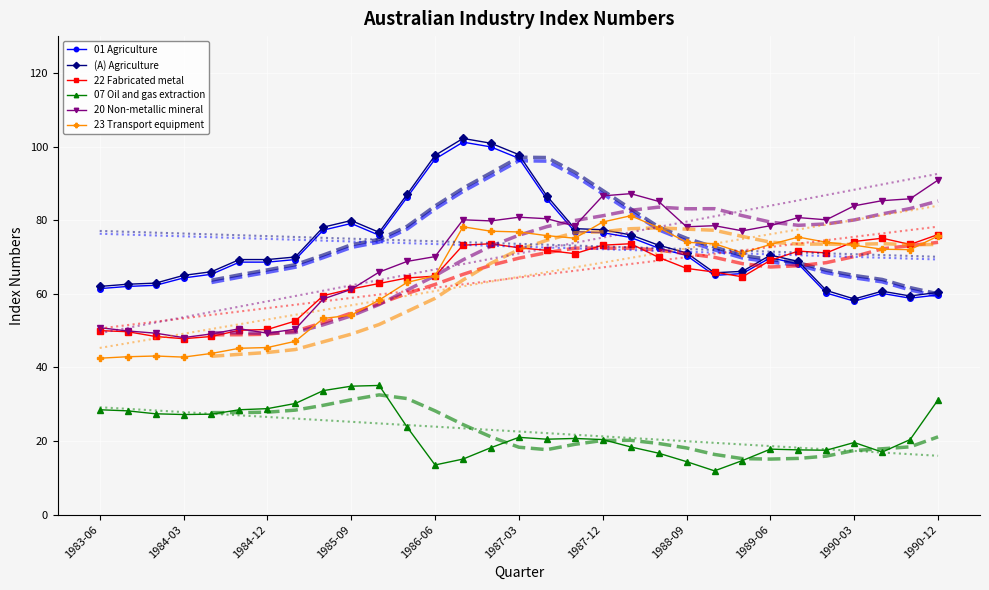

What is the minimum value shown in the chart?

11.9